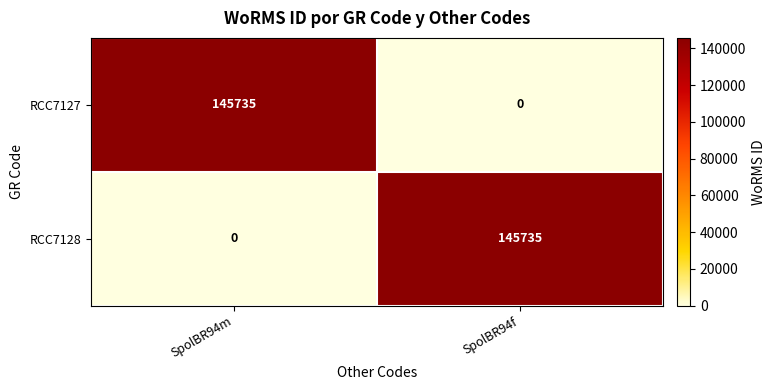

What is the approximate value of RCC7128 at SpolBR94f?

145735